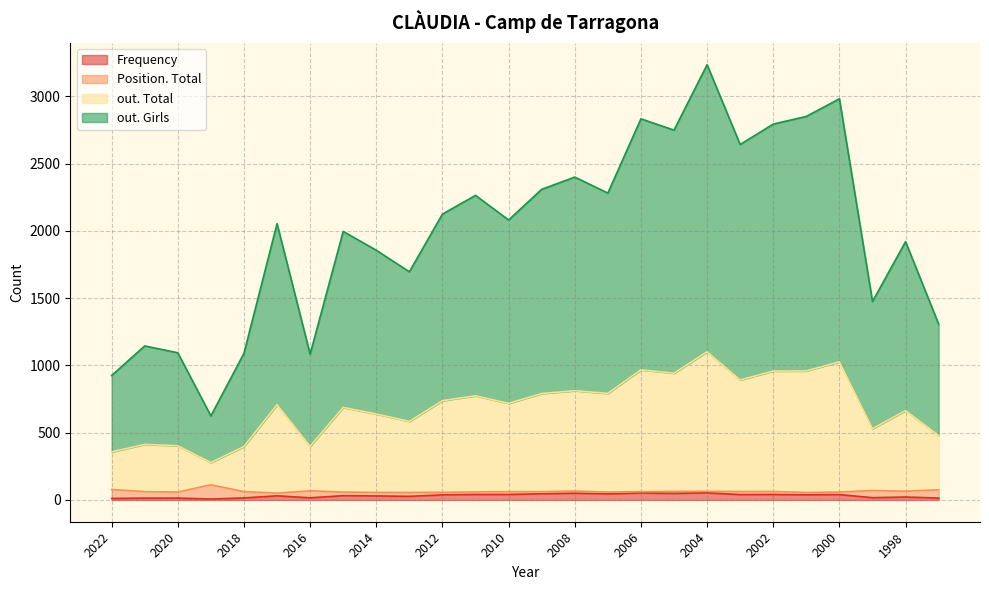

True or false: Frequency has more than 2 interior local peaks.

True